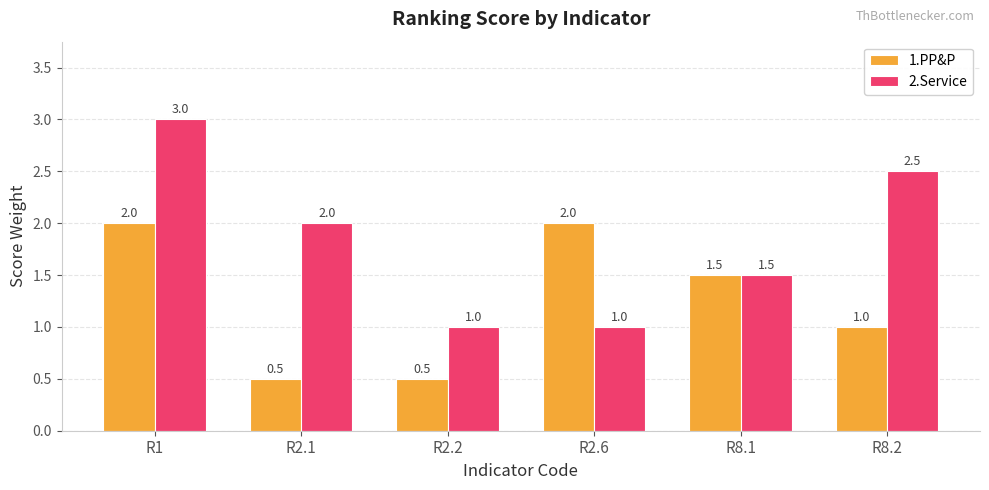

What is the highest value of the 1.PP&P series?

2.0